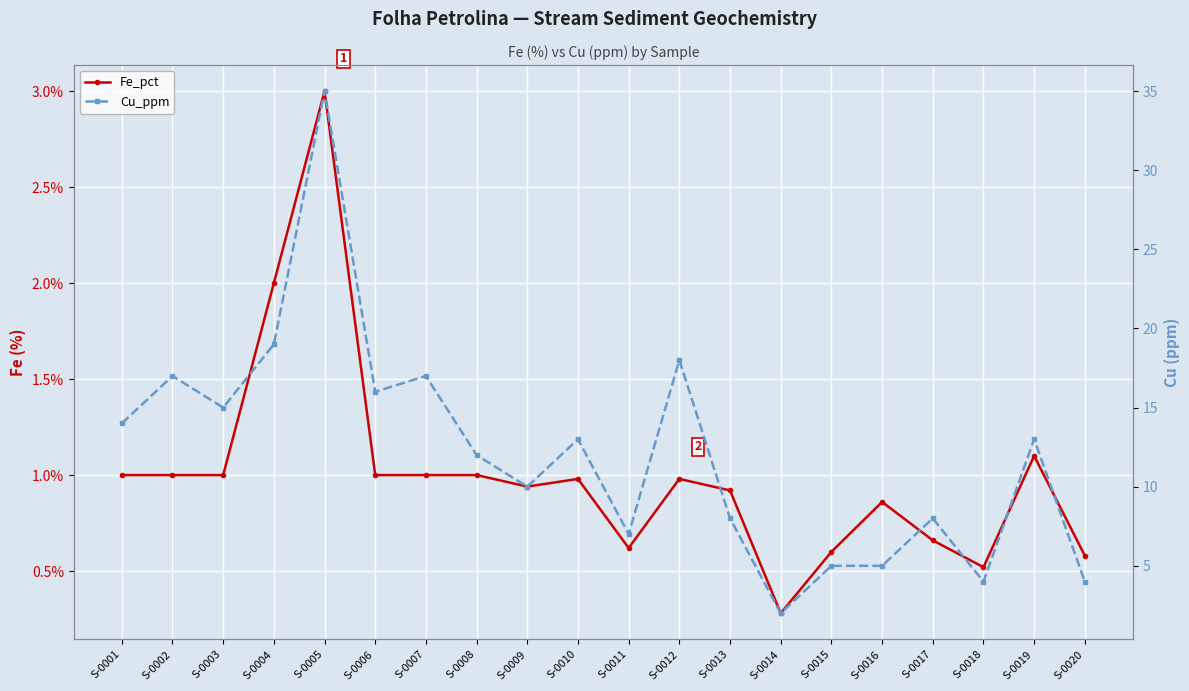

List the labels in order of Cu_ppm value, largest first.

S-0005, S-0004, S-0012, S-0002, S-0007, S-0006, S-0003, S-0001, S-0010, S-0019, S-0008, S-0009, S-0013, S-0017, S-0011, S-0015, S-0016, S-0018, S-0020, S-0014